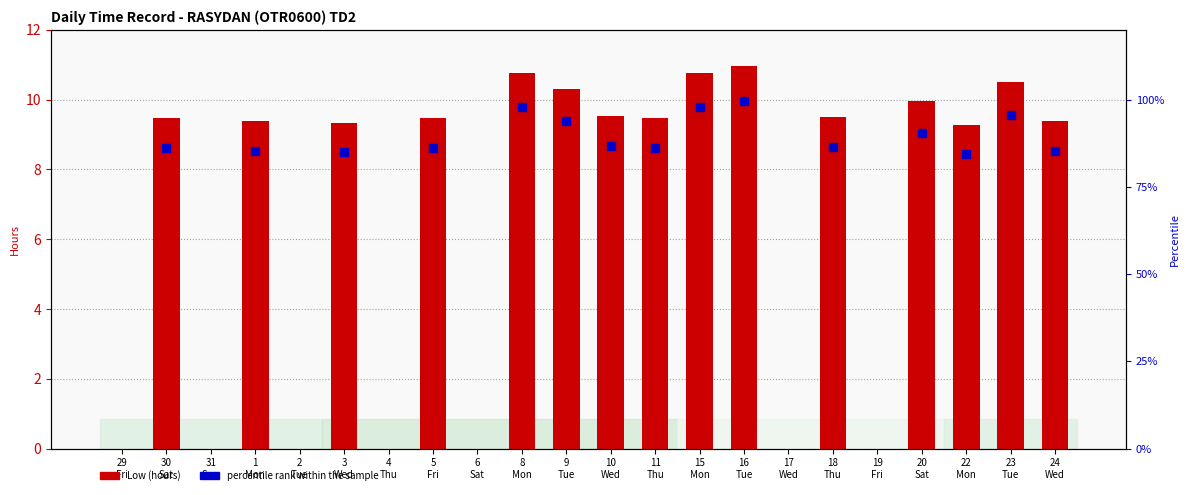

What are all the series names shown in the legend?

Low (hours), percentile rank within the sample